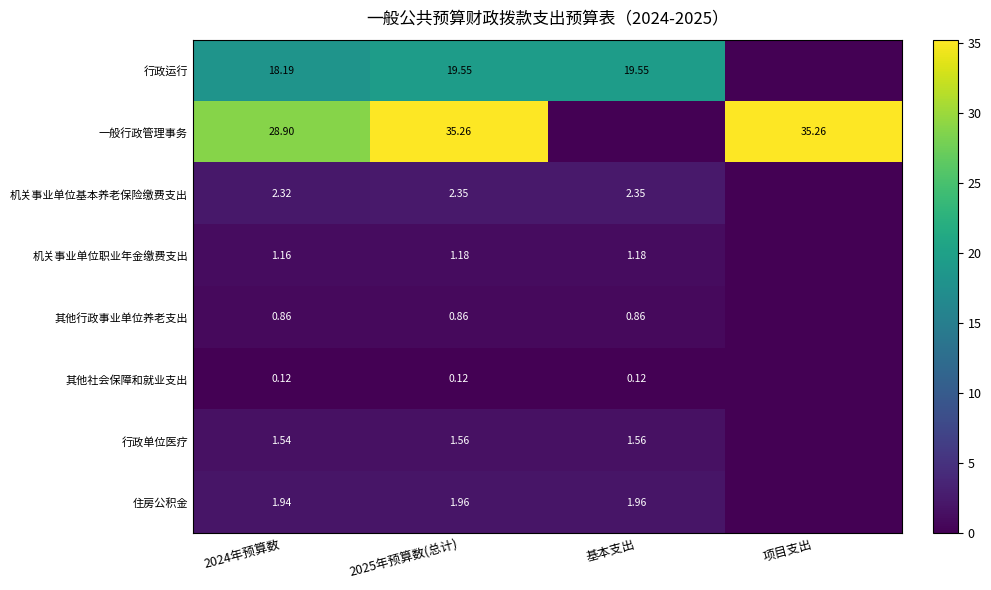

Is the value of 一般行政管理事务 at 2024年预算数 greater than the value of 其他社会保障和就业支出 at 基本支出?

Yes